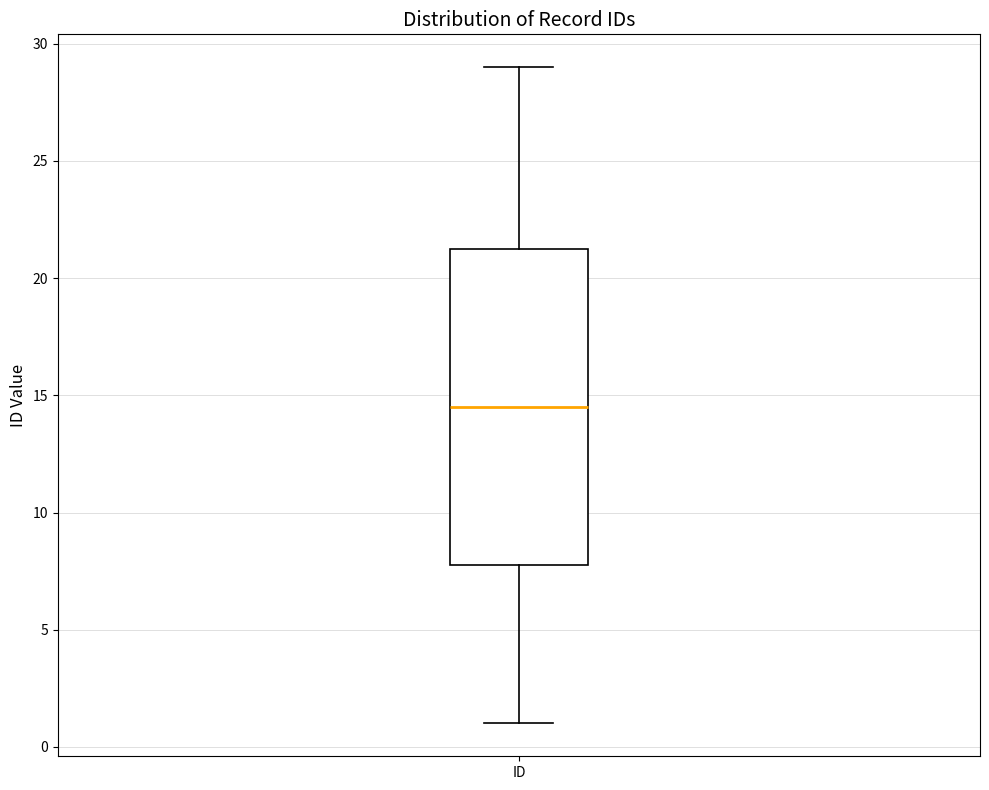

Transcribe this box plot: give where the median line is, the range the box spans, and where the two whiskers end, as read against the y-axis. The values are not printed on the chart, so give them approximately, as read against the axis.

median 14.5, box 8.0 to 21.5, whiskers 1.0 to 29.0